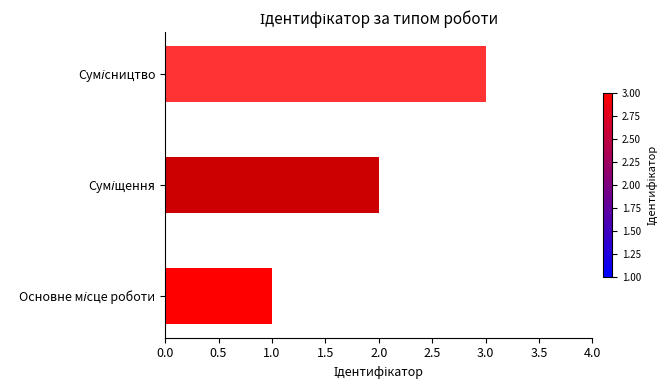

What is the sum of all values?

6